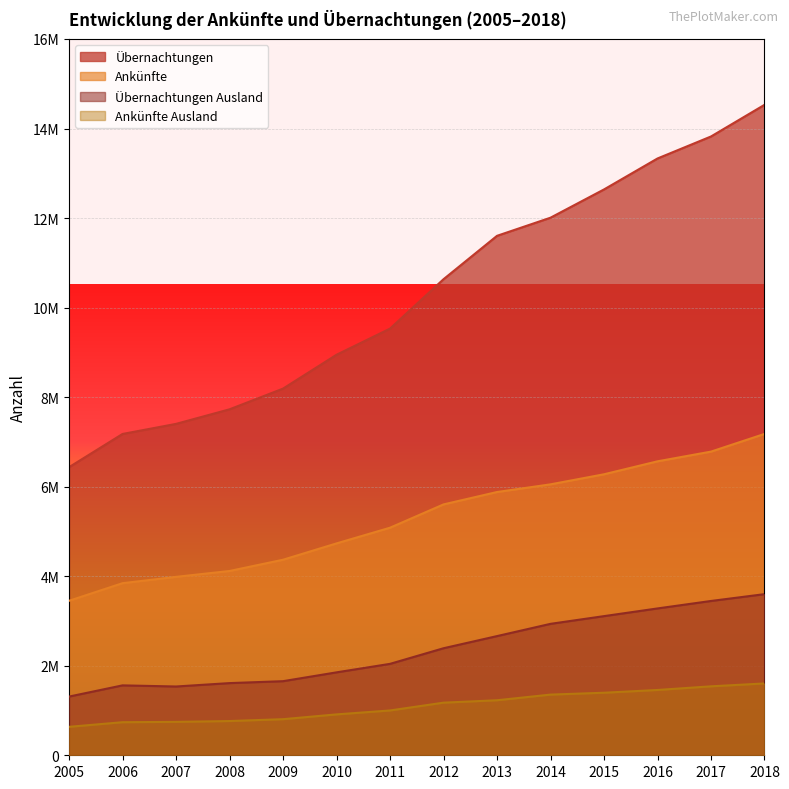

Rank the series by their maximum value, from lowest to highest.

Ankünfte Ausland, Übernachtungen Ausland, Ankünfte, Übernachtungen